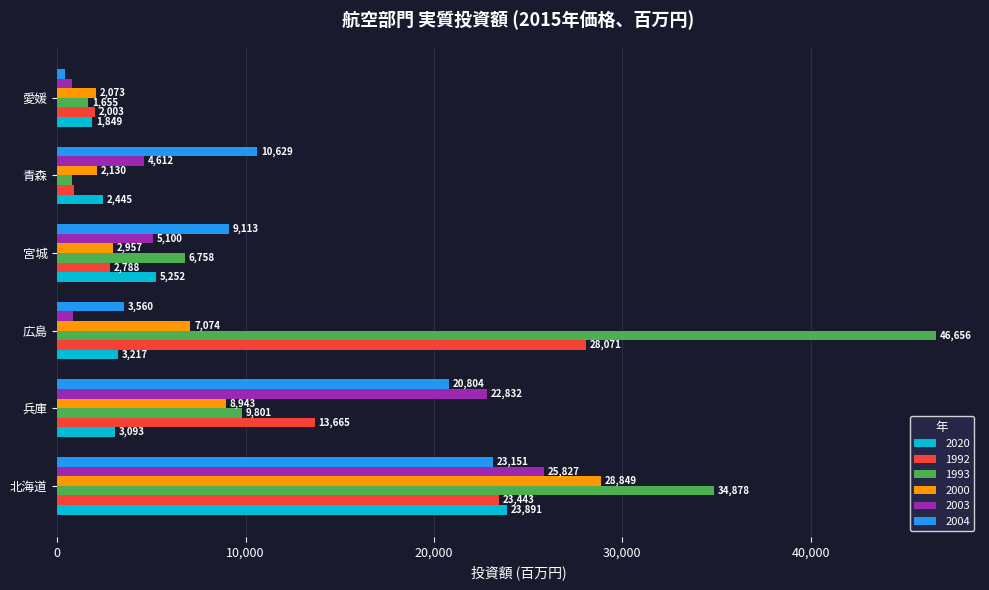

Which series has the widest spread of values?

1993